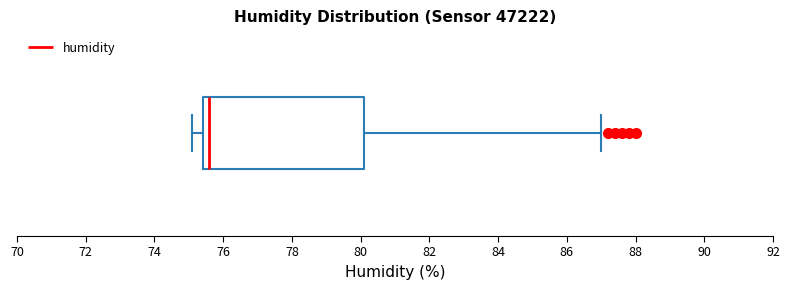

Where does the left whisker of the box end on the x-axis? The values are not printed on the chart, so give them approximately, as read against the axis.

75.2